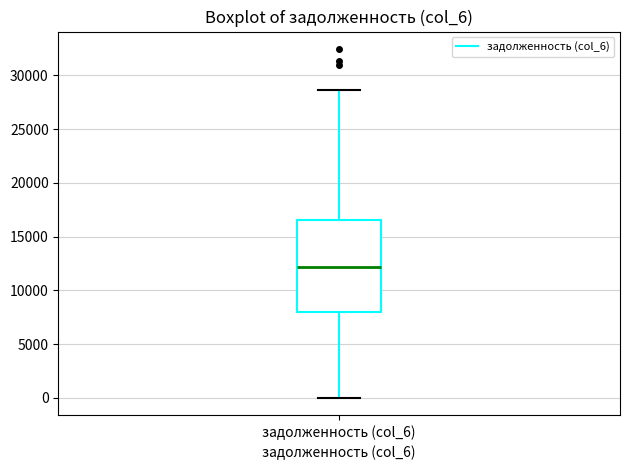

Where does the upper whisker of the box for задолженность (col_6) end on the y-axis? The values are not printed on the chart, so give them approximately, as read against the axis.

28500